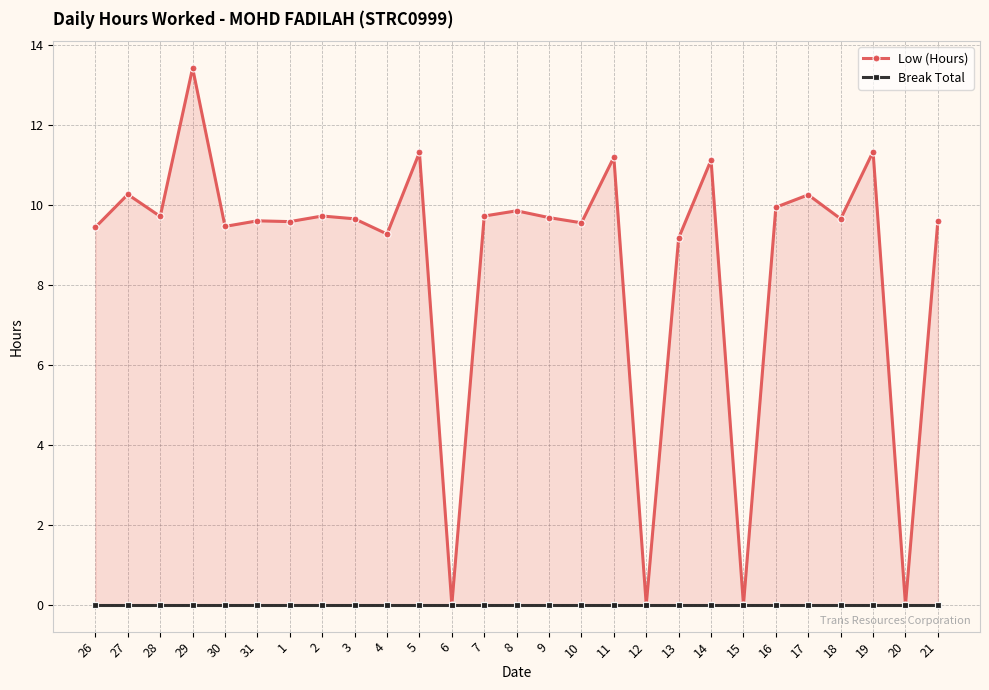

What is the label of the 11th point from the left?

5